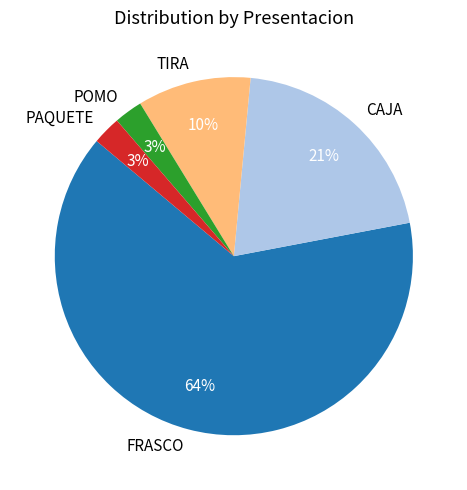

How many slices are in this pie chart?

5